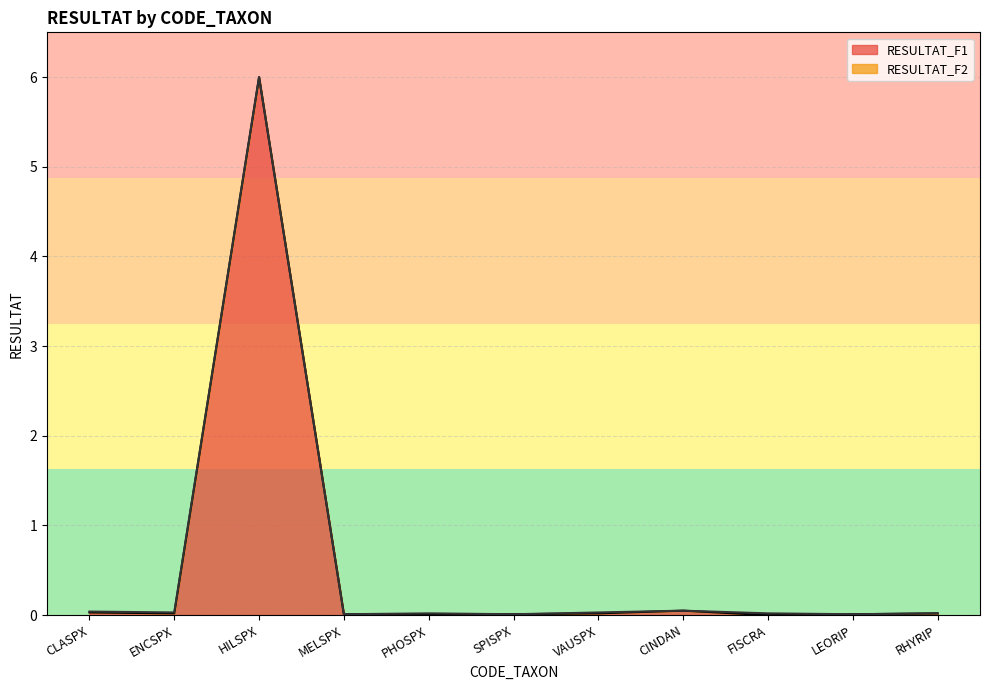

Rank the categories by value from lowest to highest.

FISCRA, MELSPX, PHOSPX, SPISPX, LEORIP, ENCSPX, VAUSPX, RHYRIP, CLASPX, CINDAN, HILSPX